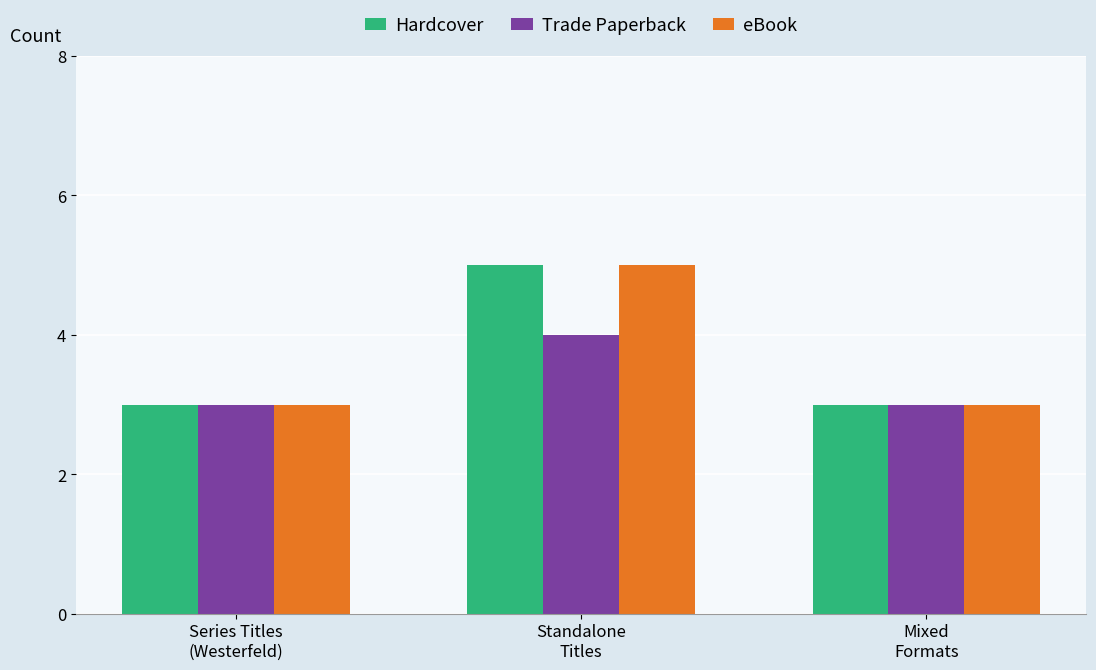

What is the average value of the eBook series?

4